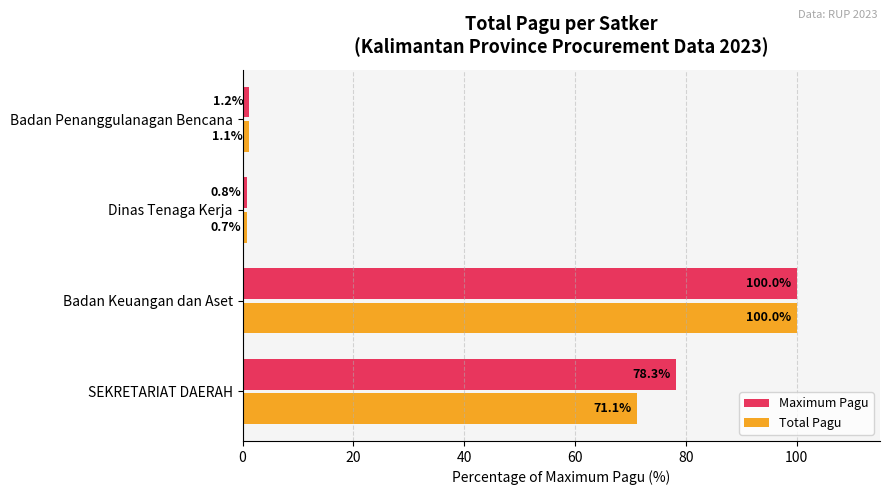

What is the sum of the Total Pagu values at SEKRETARIAT DAERAH and Badan Keuangan dan Aset?

171.1